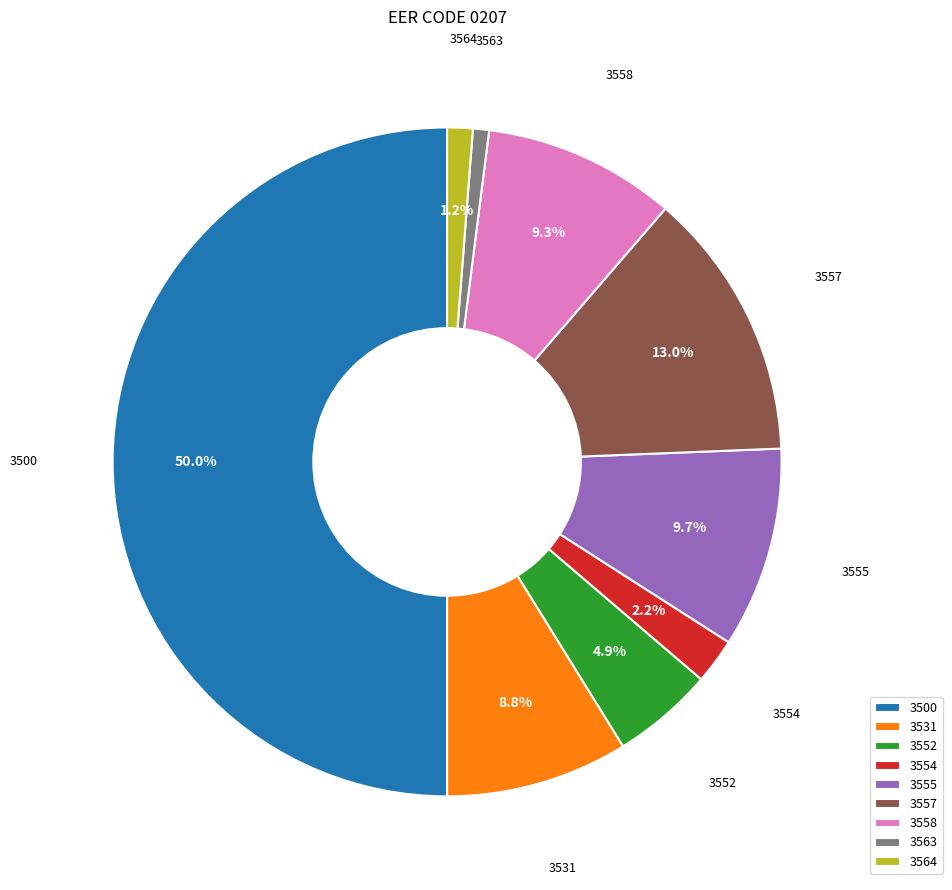

How many segments does this pie chart have?

9